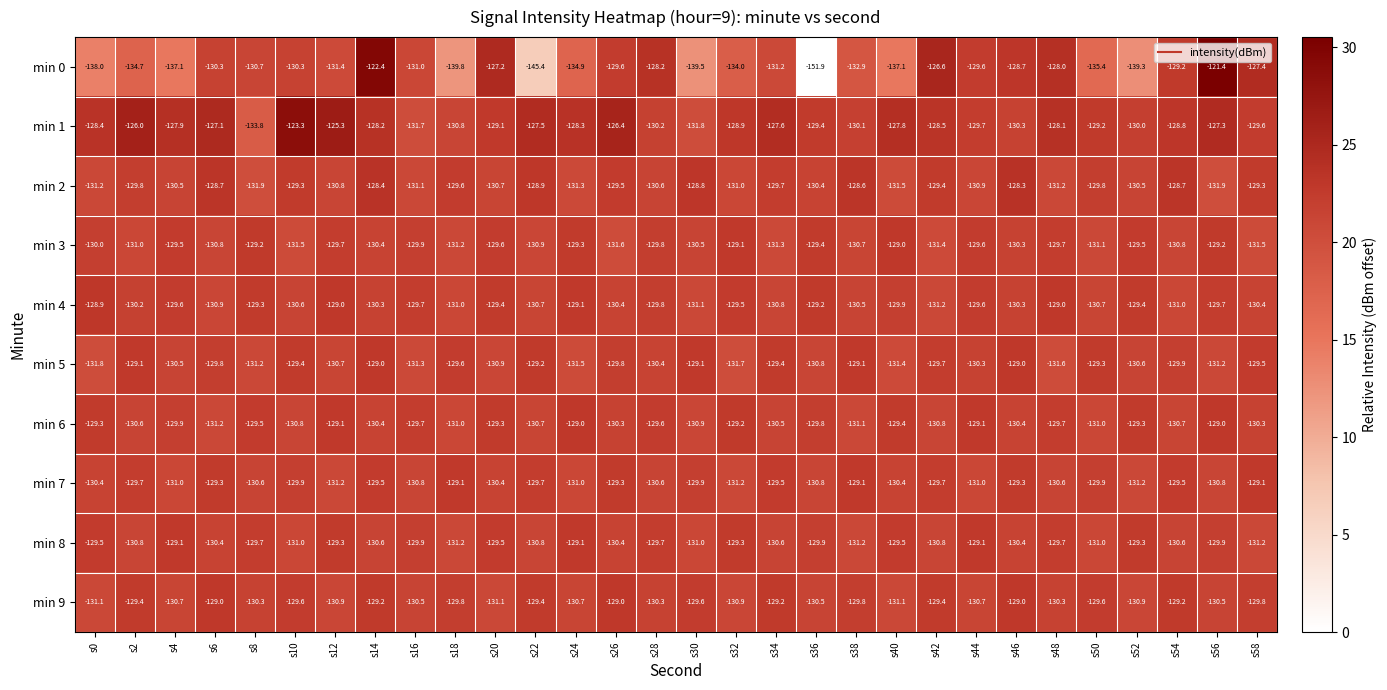

At s6, list the series in order from smallest to largest.

min 6, min 4, min 3, min 8, min 0, min 5, min 7, min 9, min 2, min 1